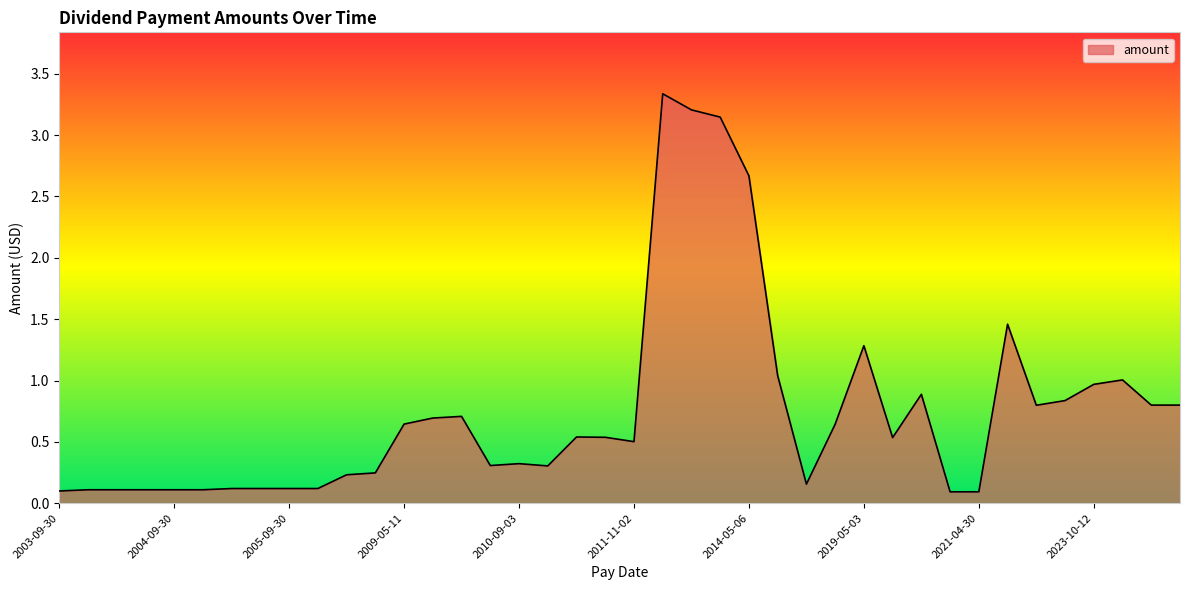

How many lines are shown in the chart?

1